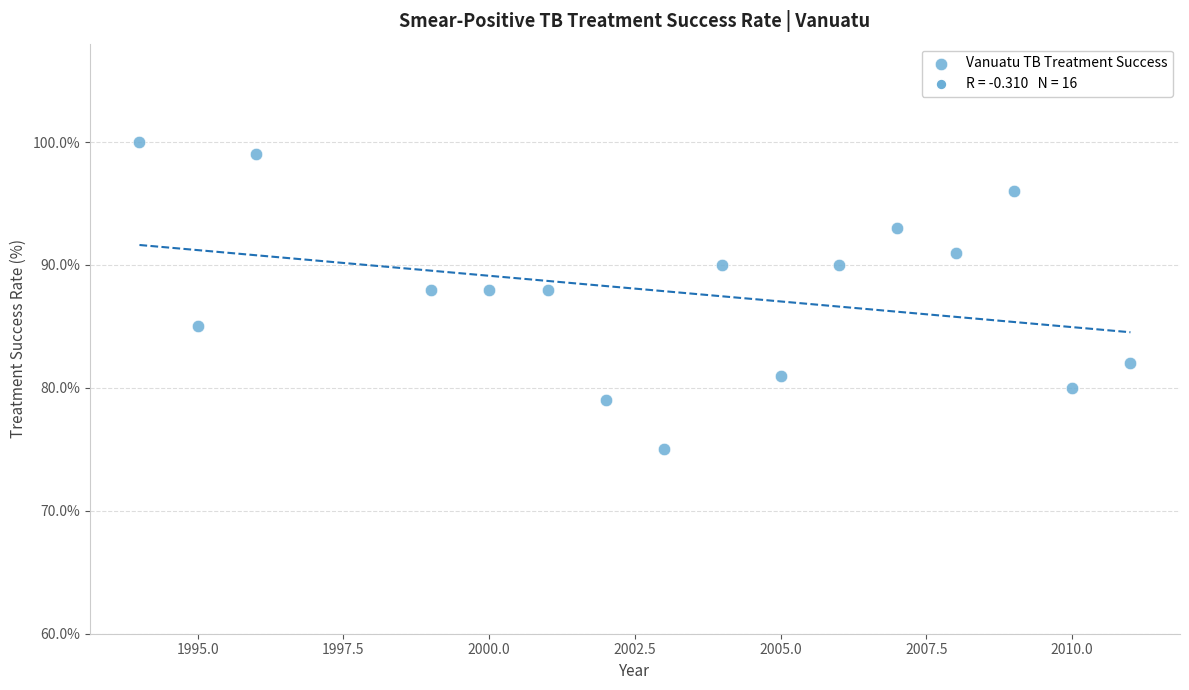

What is the range of Y values (max minus min)?

25